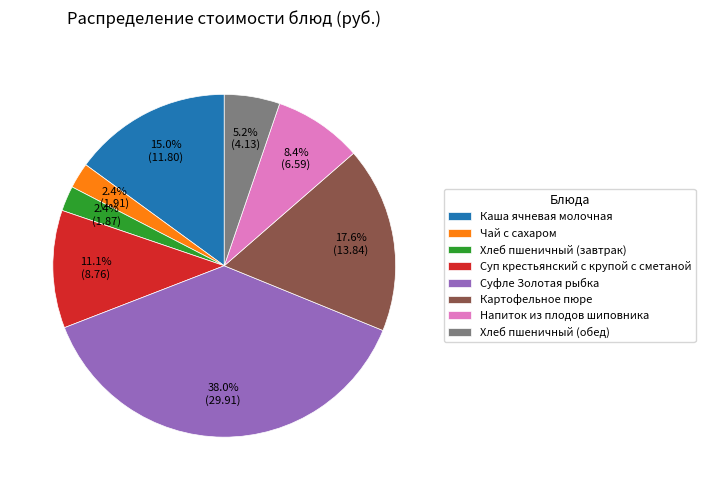

Approximately how many times larger is the value at Суп крестьянский с крупой с сметаной compared to Напиток из плодов шиповника?

1.3